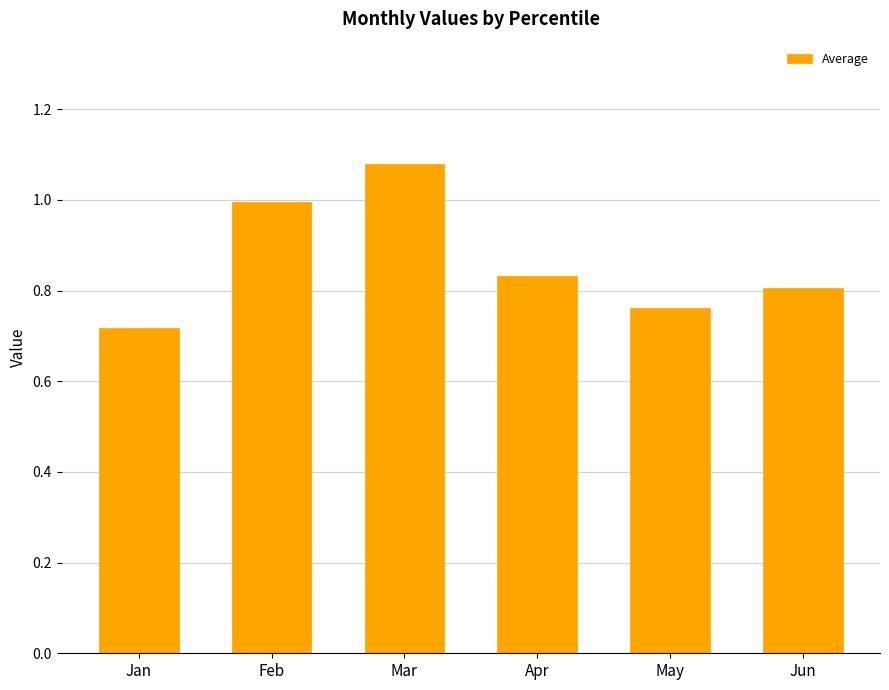

List the labels in order of value, largest first.

Mar, Feb, Apr, Jun, May, Jan